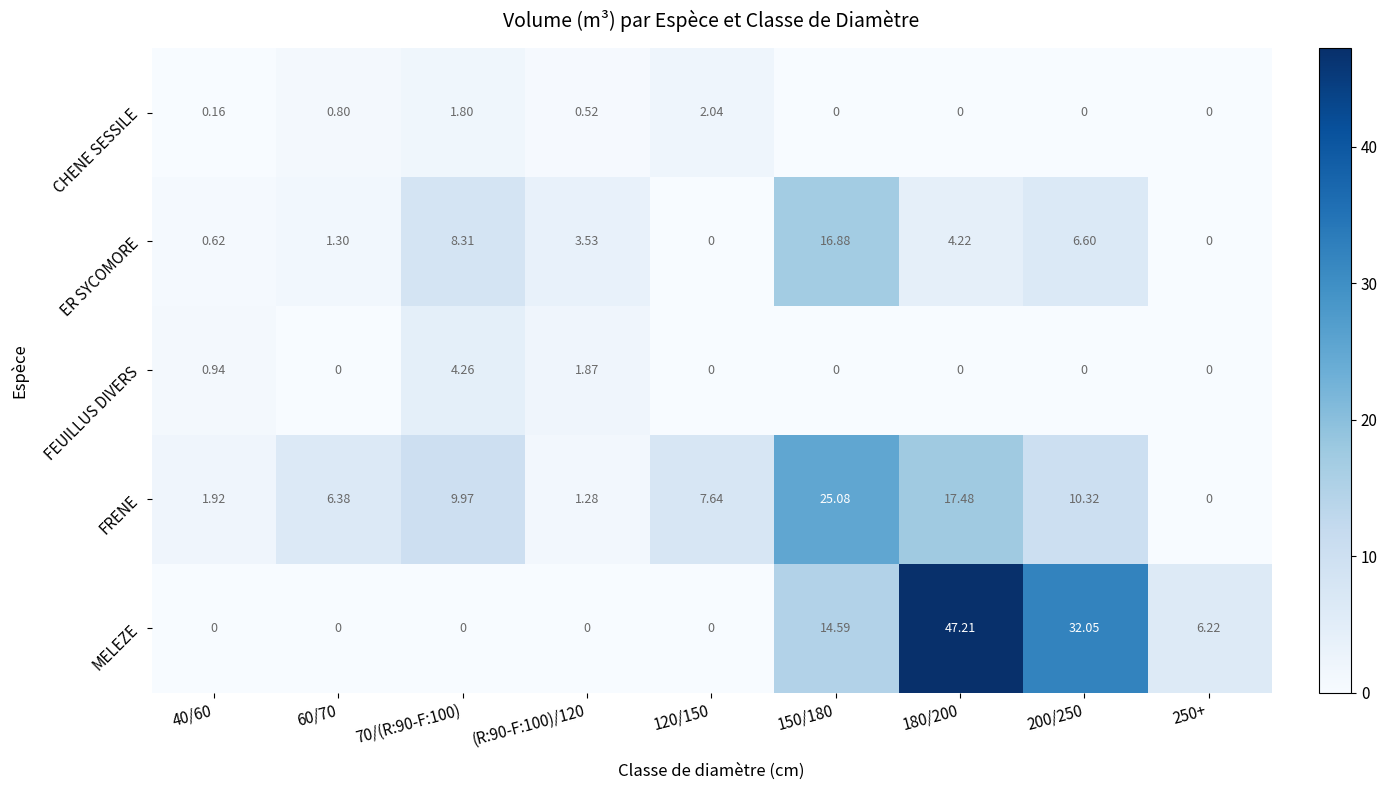

Between (R:90-F:100)/120 and 120/150, which series saw the biggest shift?

FRENE